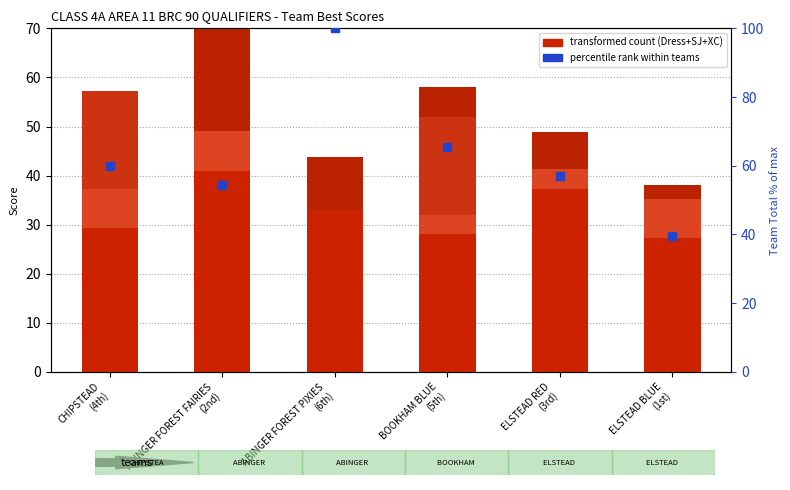

At how many categories does at least one series exceed 69?

1